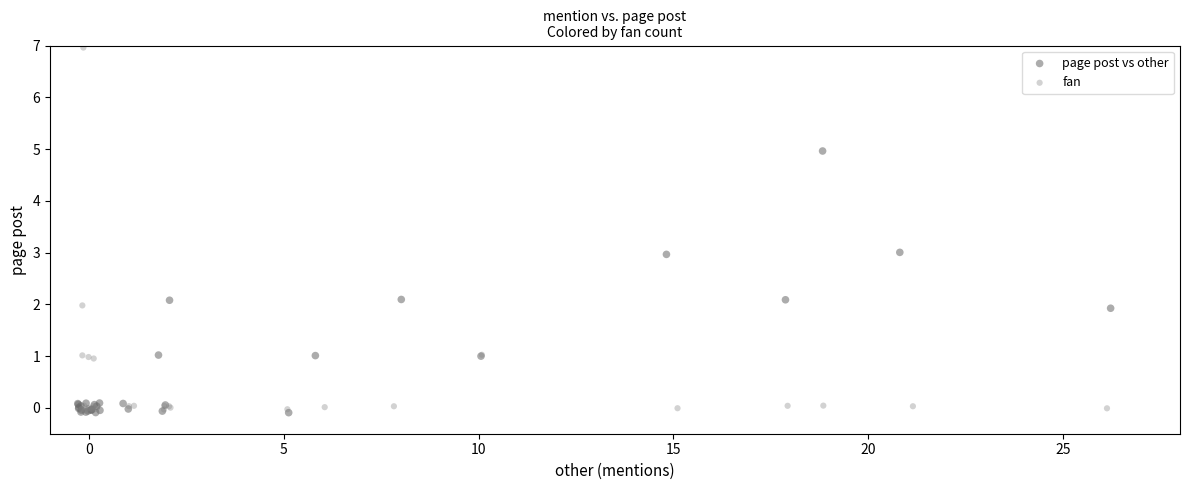

Which series contains the highest Y value?

fan